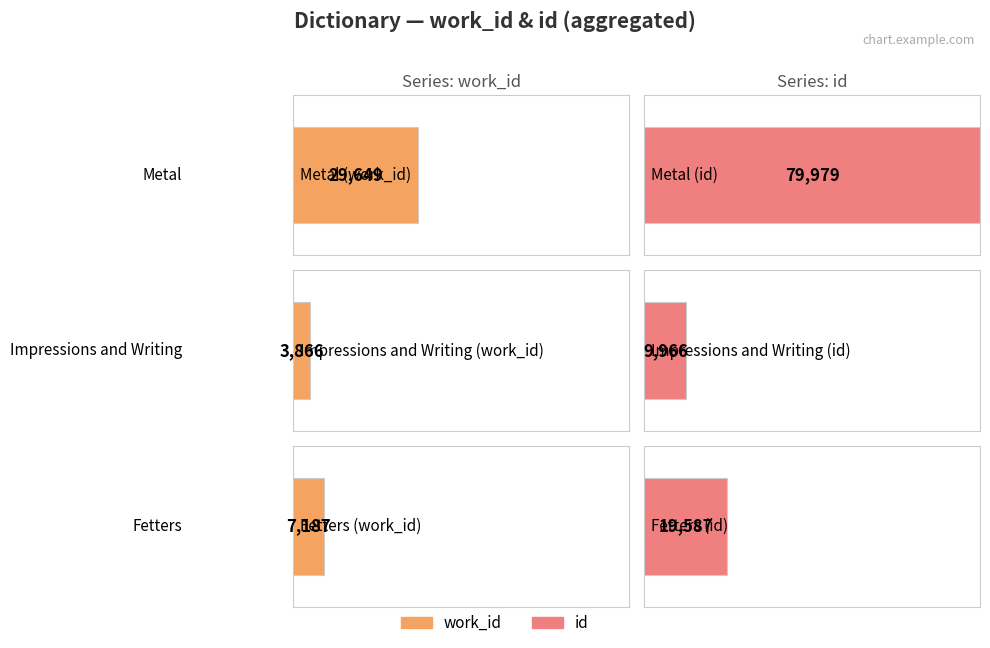

Rank the series at Metal from highest to lowest value.

id, work_id